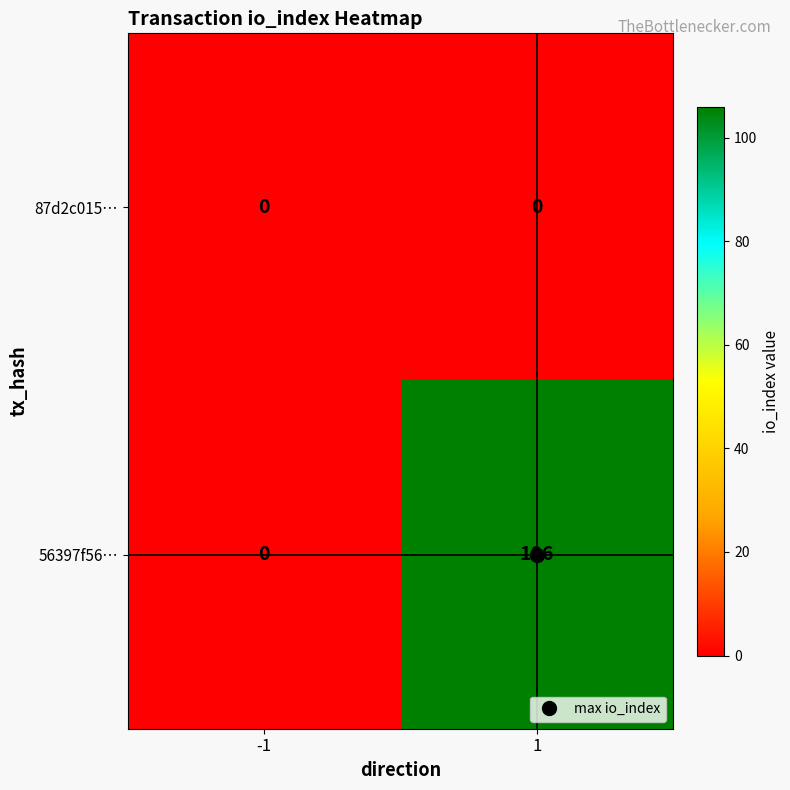

List the series in order of their peak value, lowest first.

87d2c015…, 56397f56…